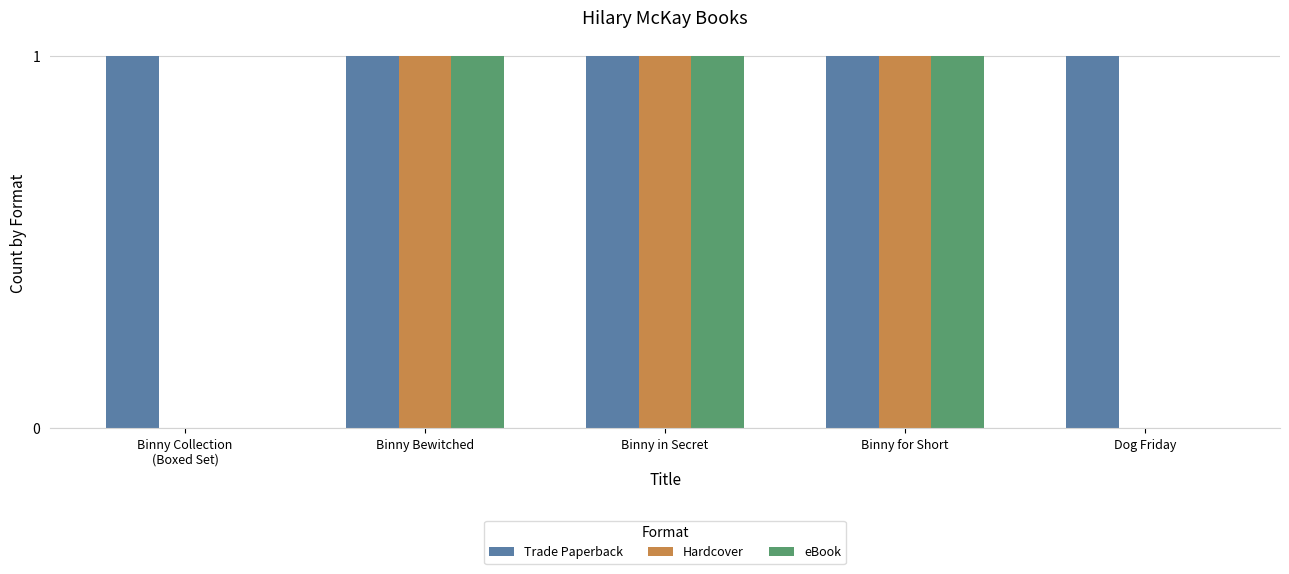

The value of Hardcover at Binny in Secret is 0. True or false?

False